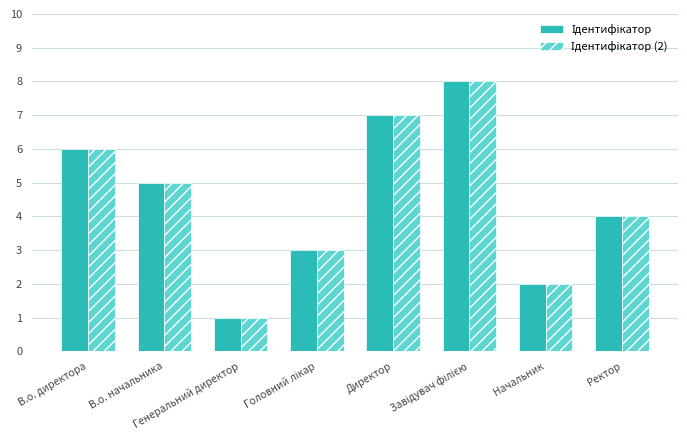

What is the average value of the Ідентифікатор (2) series?

4